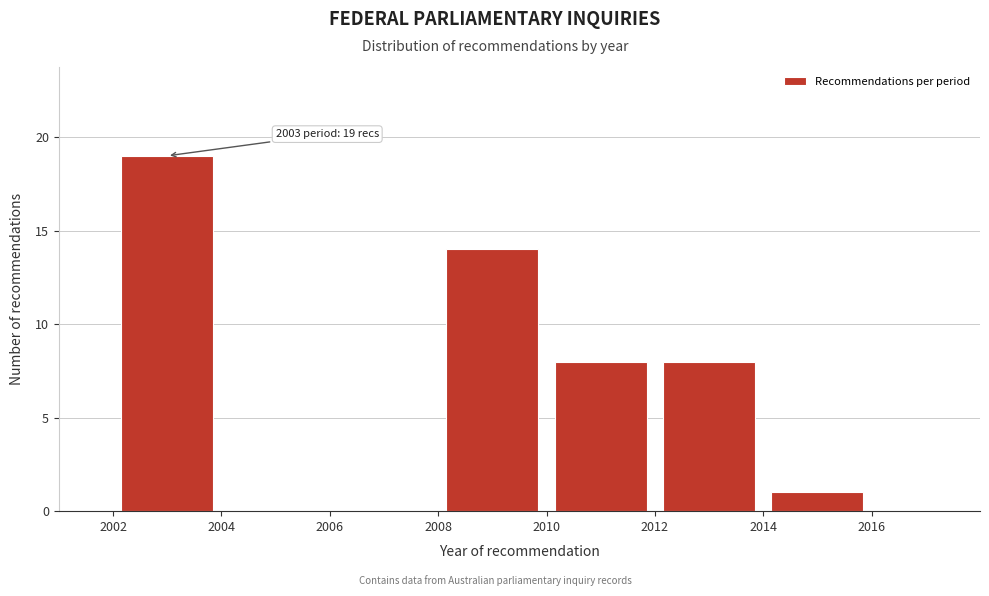

Over which range of the x-axis is the bar tallest?

2002 to 2004